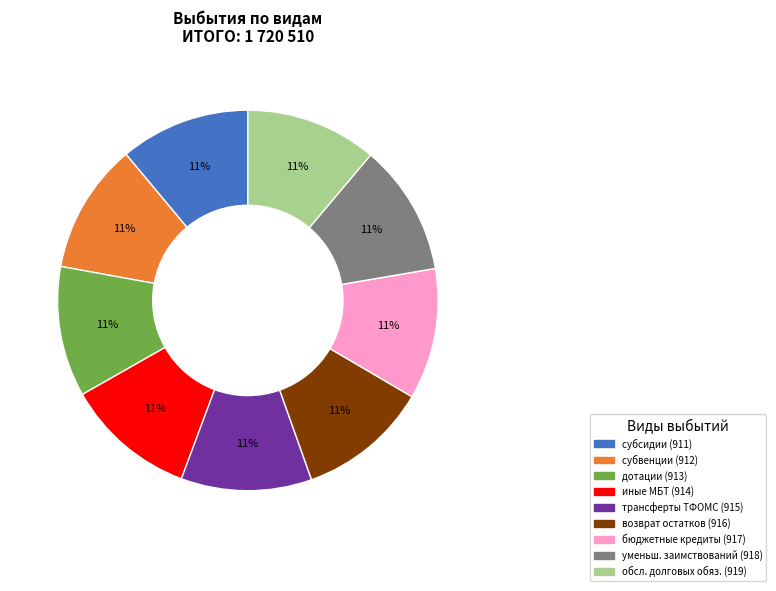

Is there any slice that represents more than half of the pie?

No